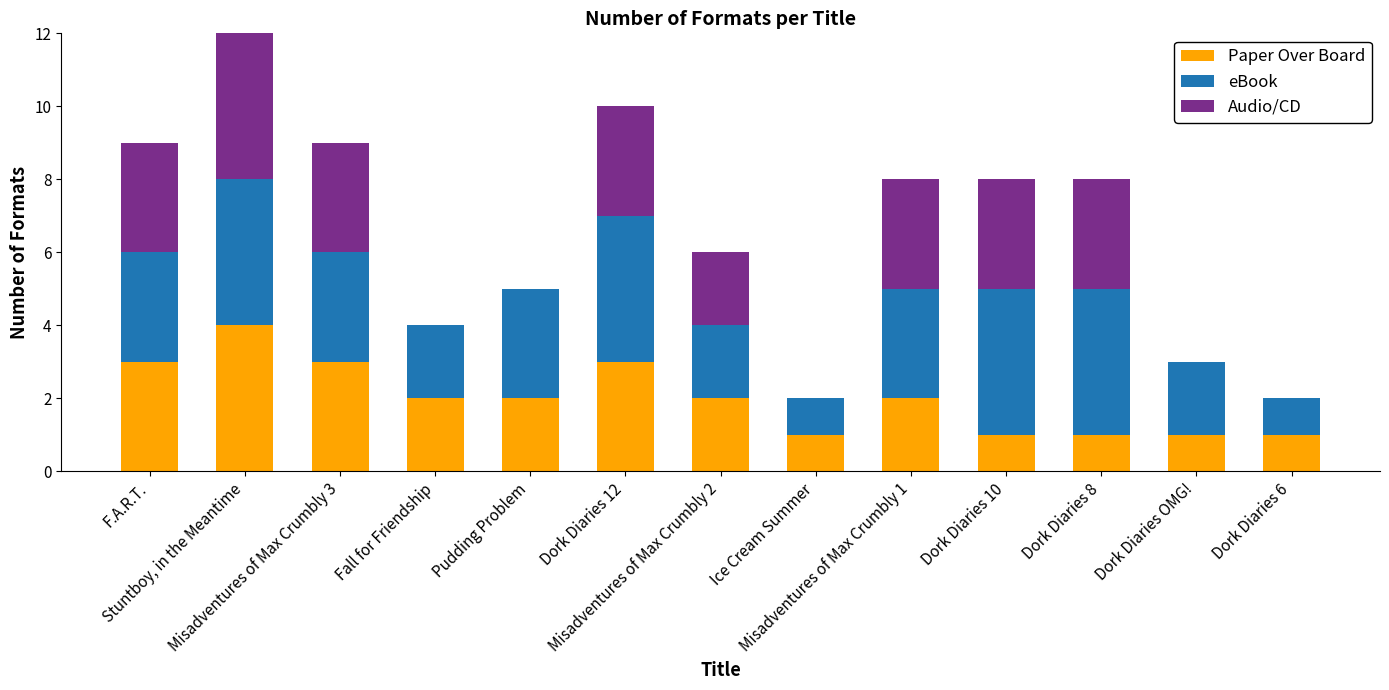

What is the sum of the Paper Over Board values at Dork Diaries 10 and Dork Diaries 8?

2